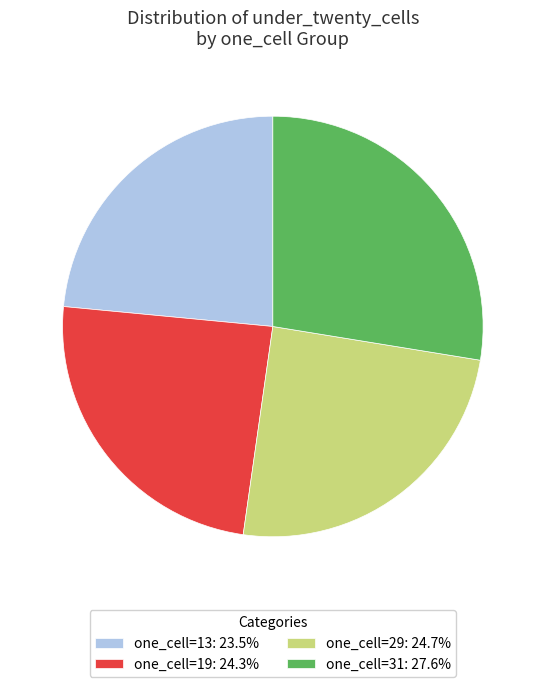

Is the sum of one_cell=13: 23.5% and one_cell=31: 27.6% greater than half?

Yes